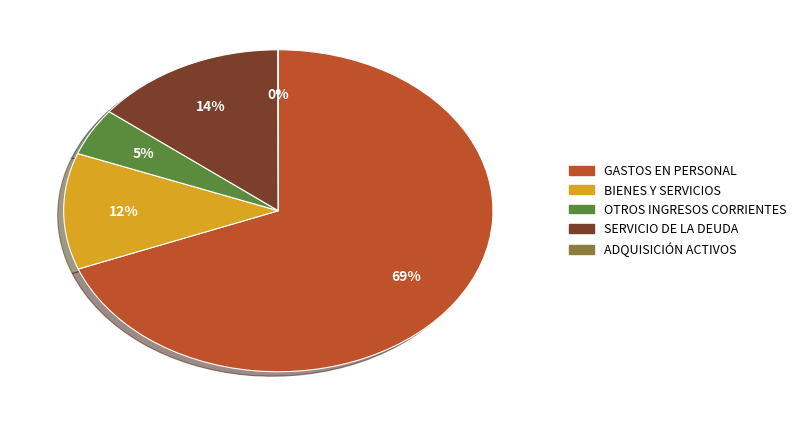

To the nearest percent, what is the difference between the largest and smallest slice percentages?

69%